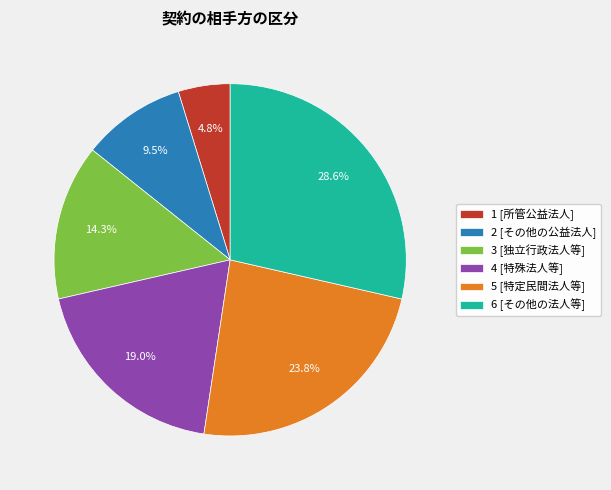

Is there any slice that represents more than half of the pie?

No